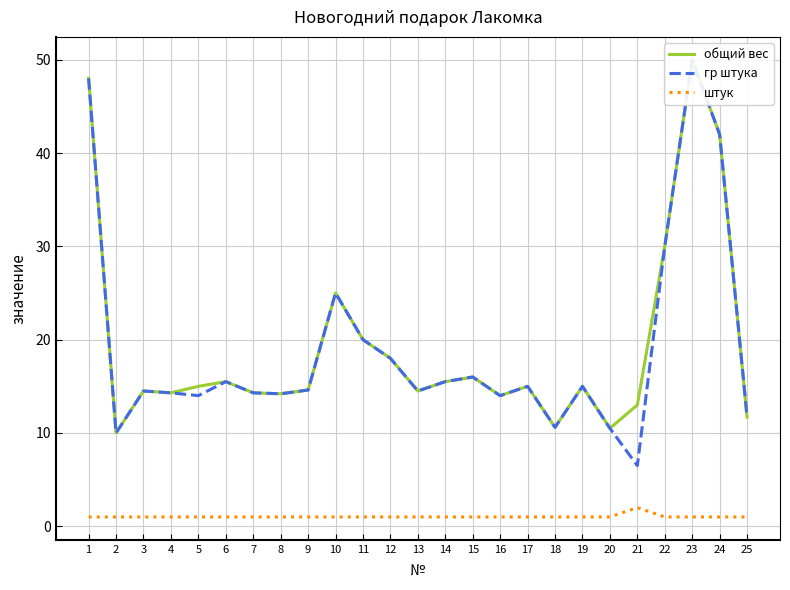

The штук series shows 1 at 16. True or false?

True